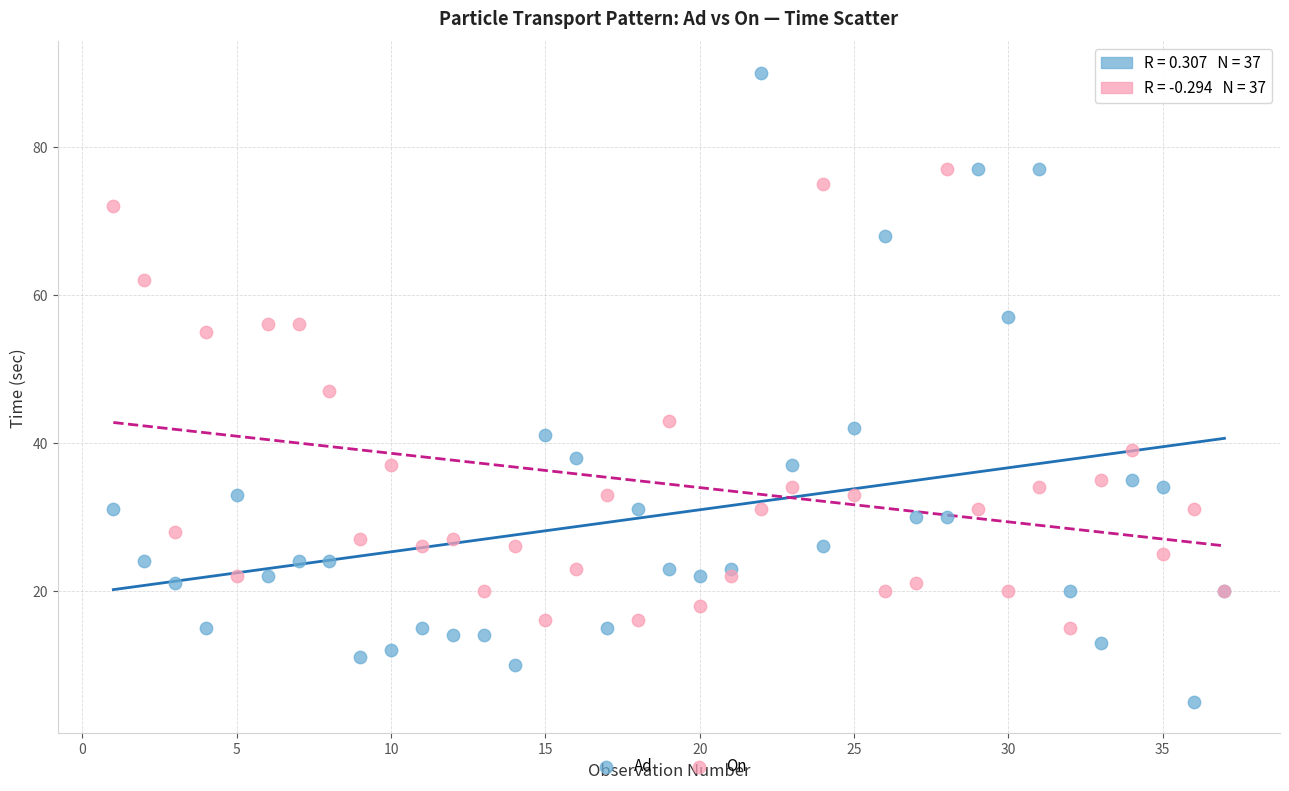

What is the X range (max minus min) for the scatter plot?

36